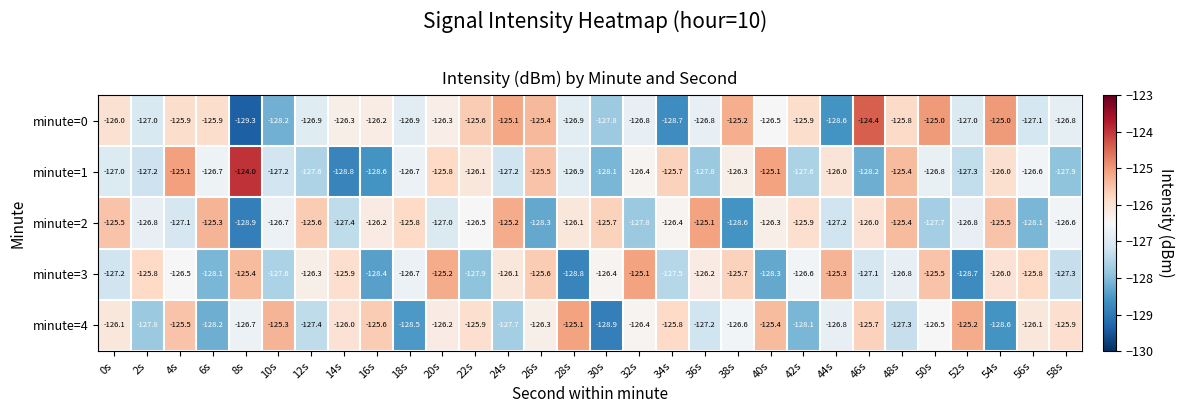

What is the approximate value of minute=2 at 2s?

-126.8